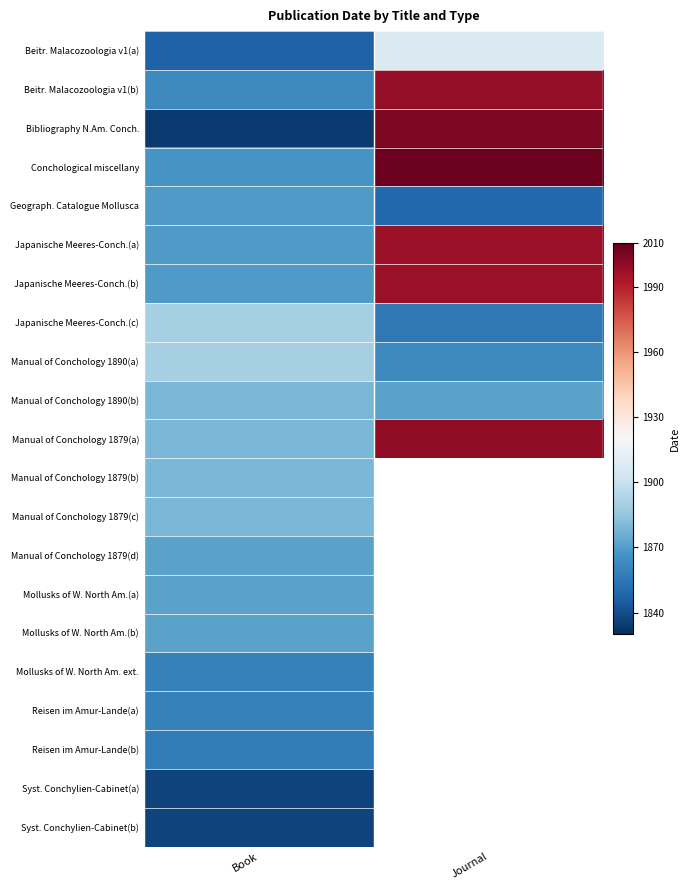

At which label is Japanische Meeres-Conch.(a) closest to 1933?

Book